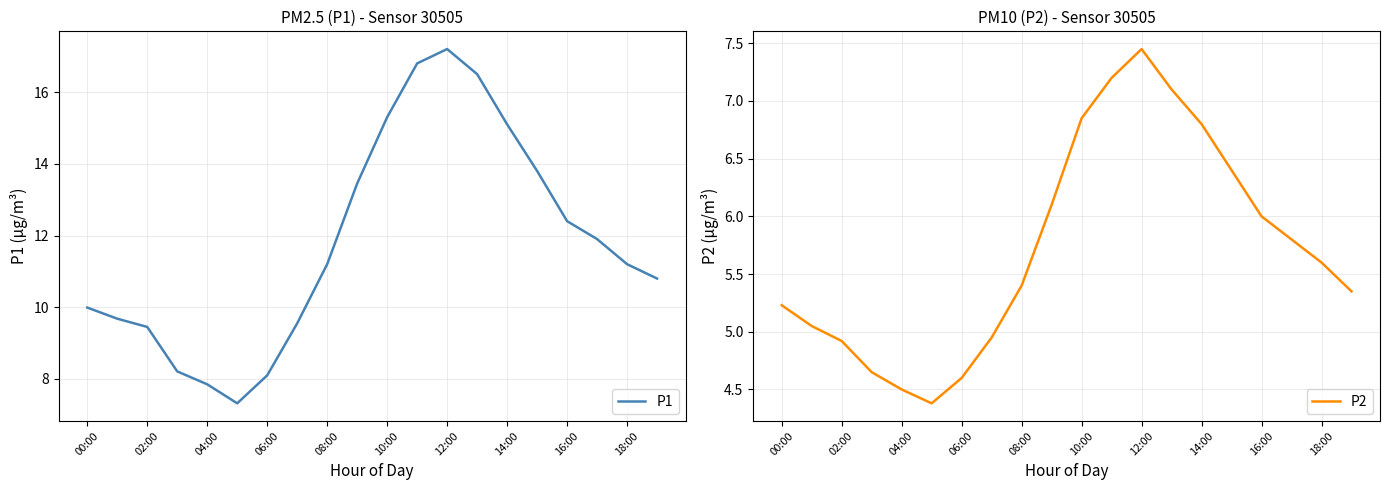

What is the minimum value shown in the chart?

4.4